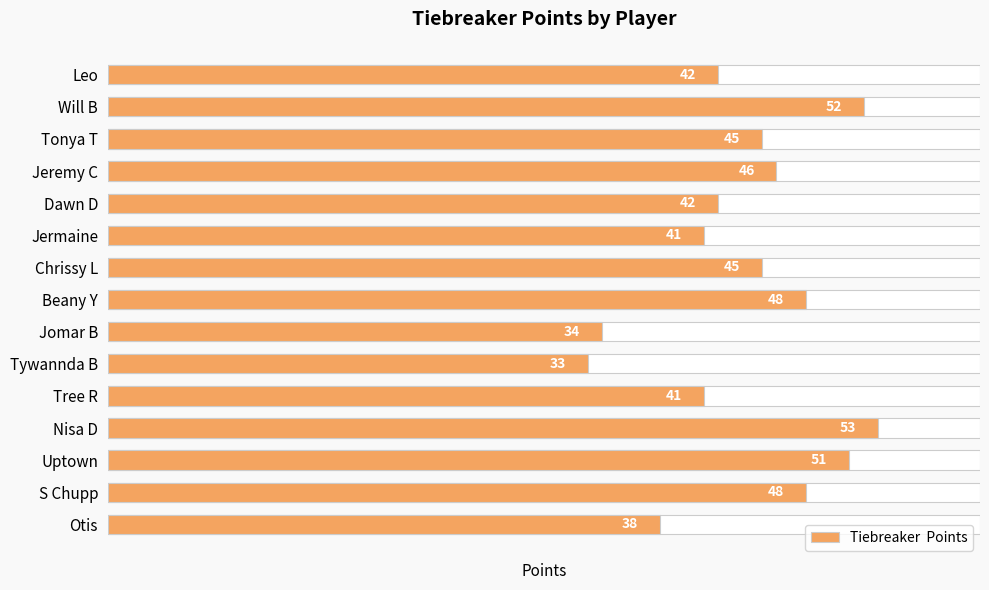

Count the number of data series in this chart.

1